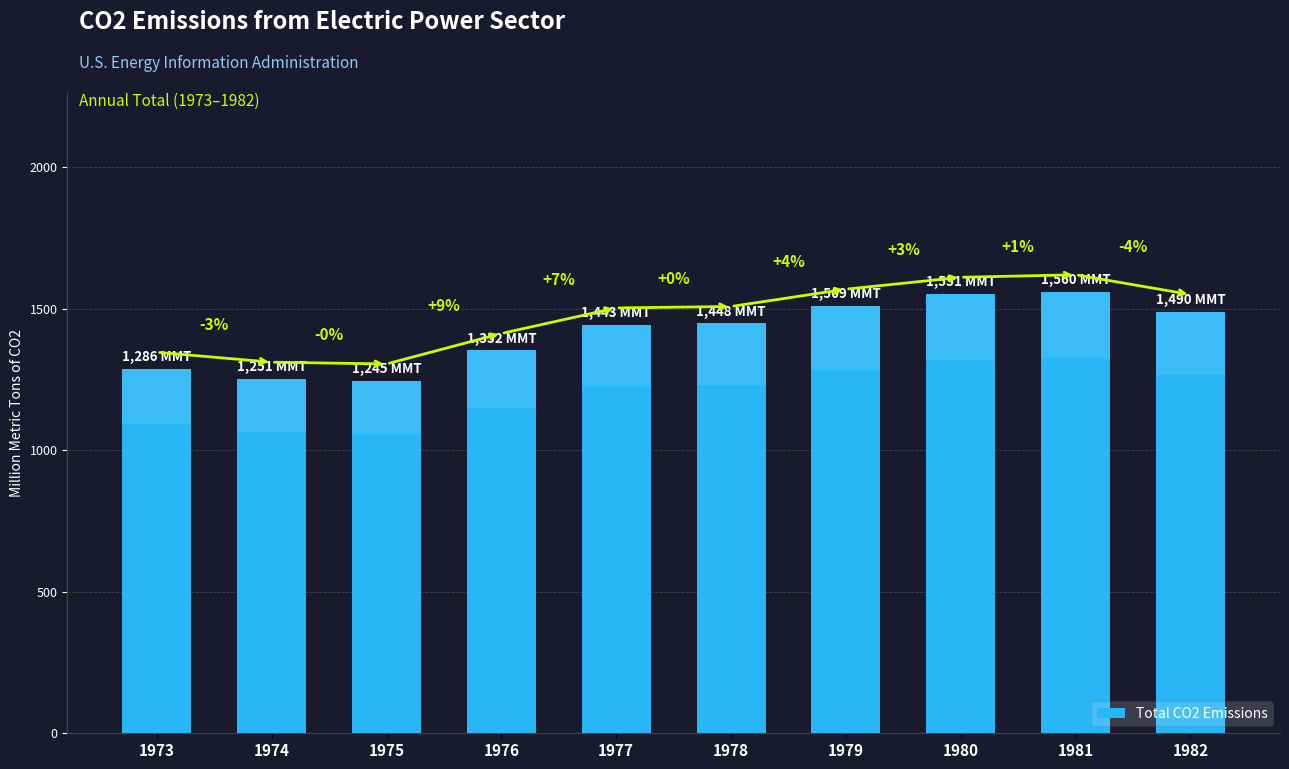

Rank the categories by value from highest to lowest.

1981, 1980, 1979, 1982, 1978, 1977, 1976, 1973, 1974, 1975